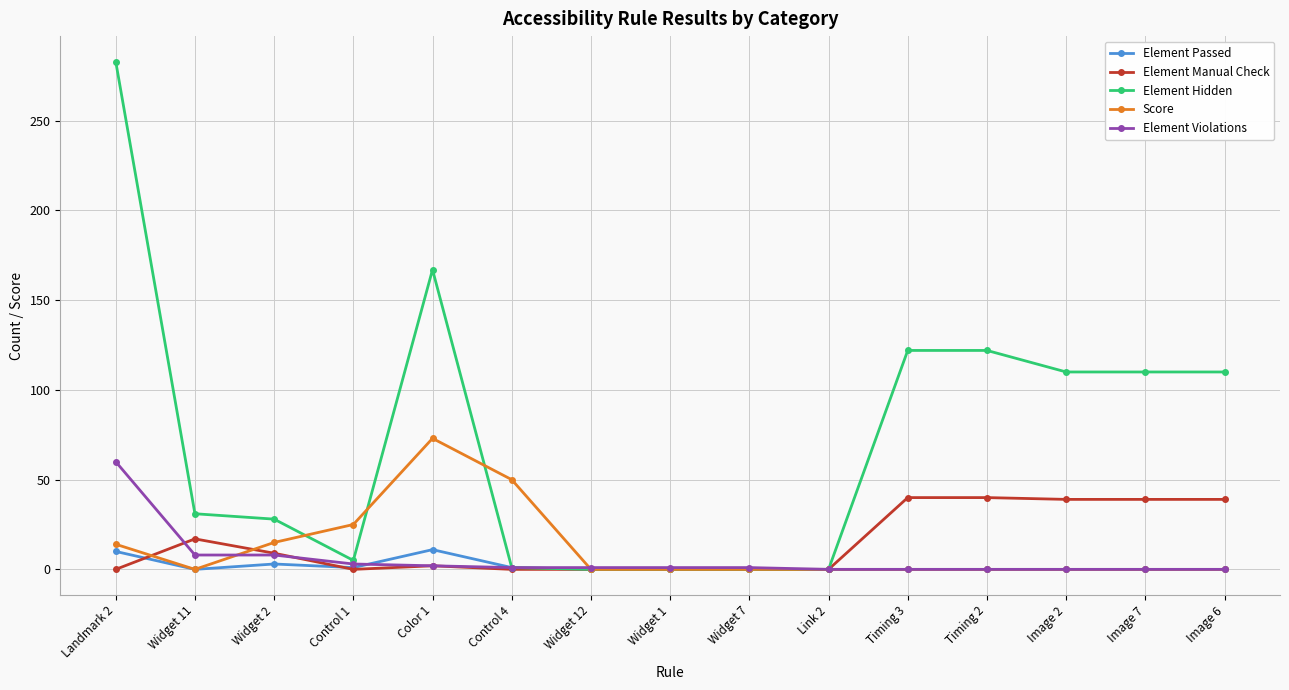

True or false: Element Violations has a value of 2 at Color 1.

True